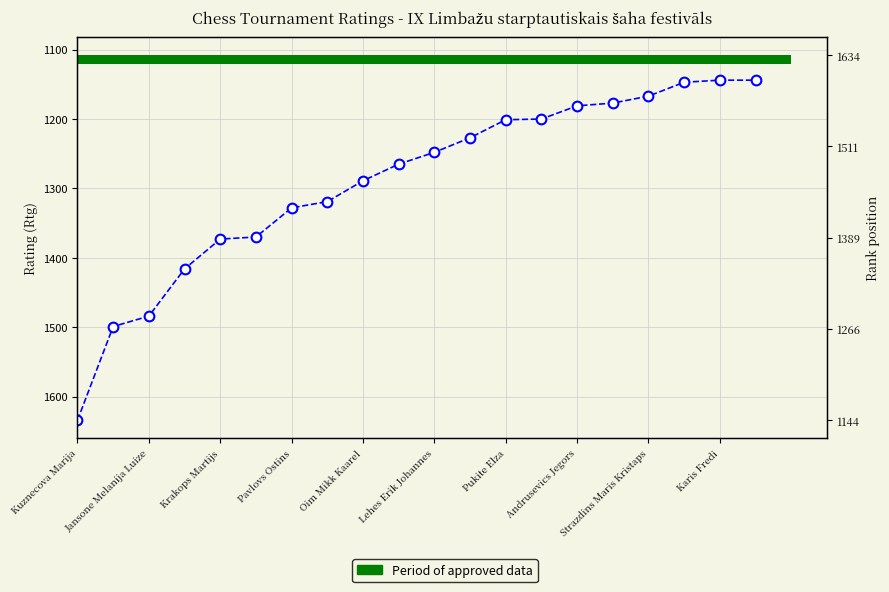

Between Andrusevics Jegors and Strazdins Maris Kristaps, which series saw the biggest shift?

Rating